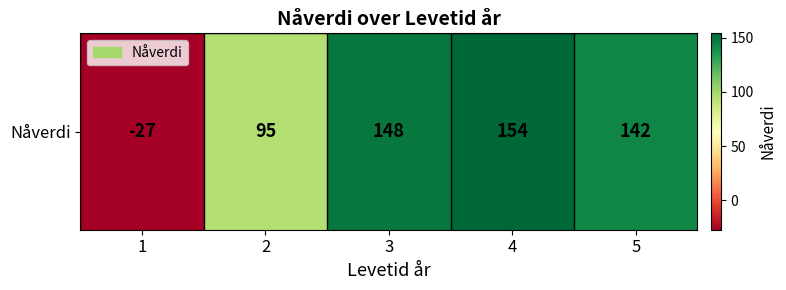

List the labels in order of value, smallest first.

1, 2, 5, 3, 4